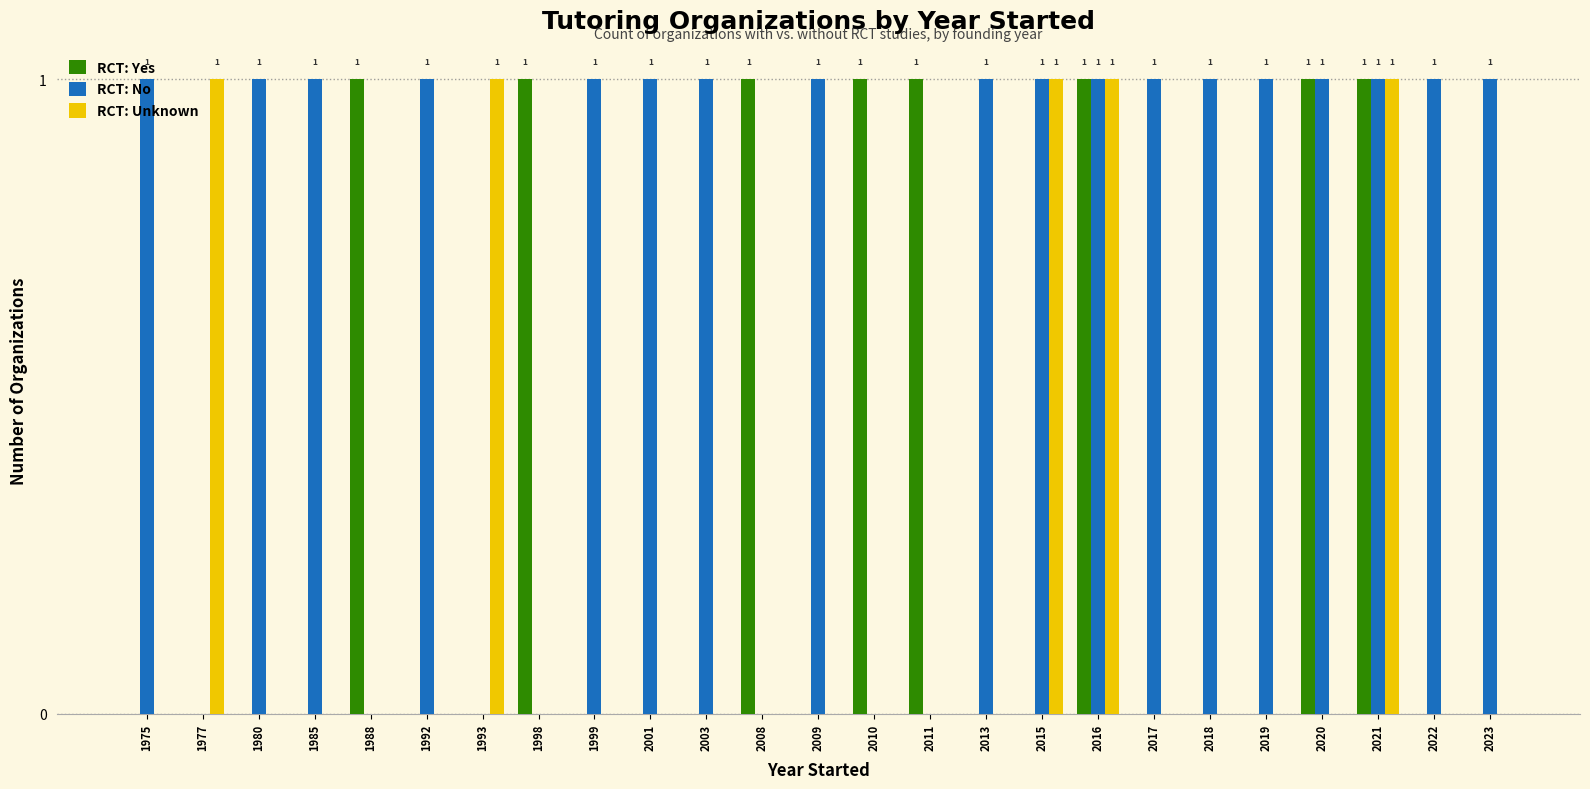

Is it true that RCT: Yes equals 1 at 1998?

True